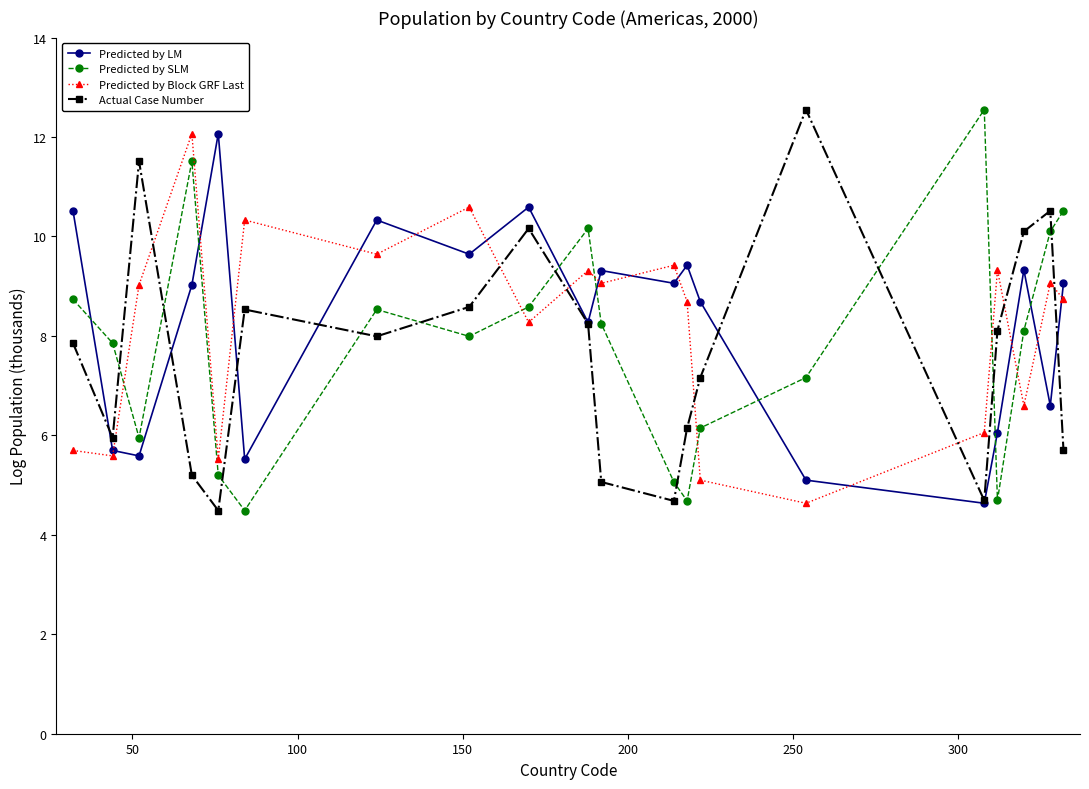

True or false: Predicted by Block GRF Last has more than 0 interior local peaks.

True